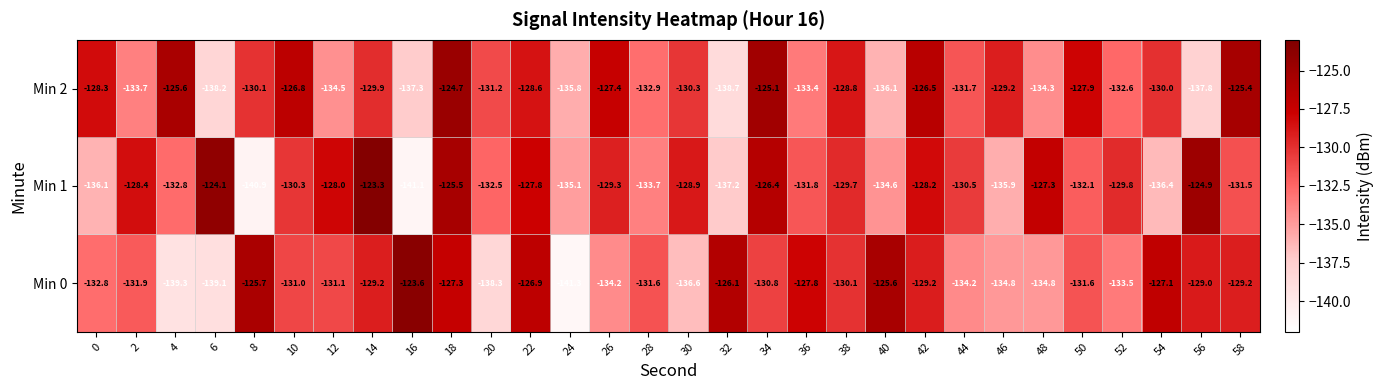

The Min 0 series shows -73.4 at 12. True or false?

False